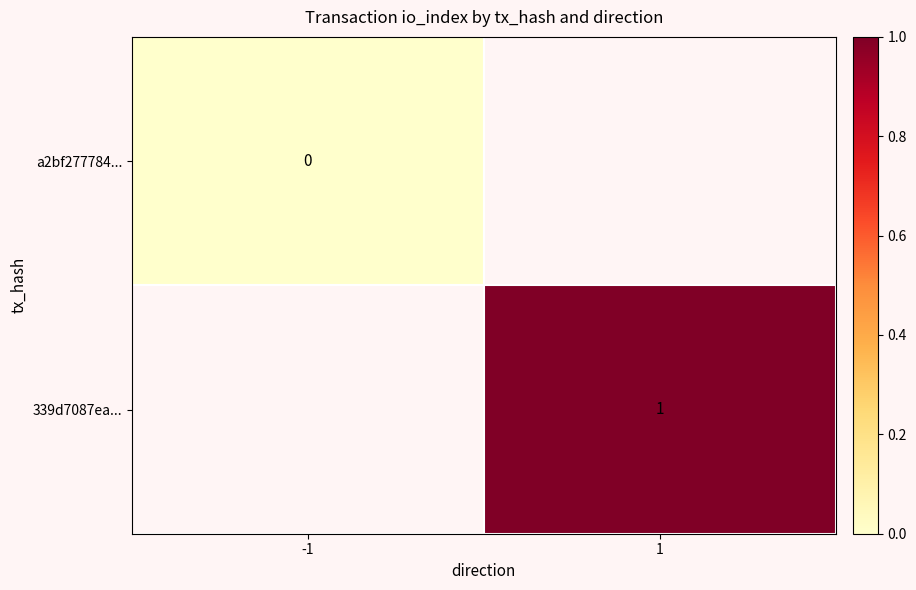

Which series has the largest range (max minus min)?

a2bf277784...